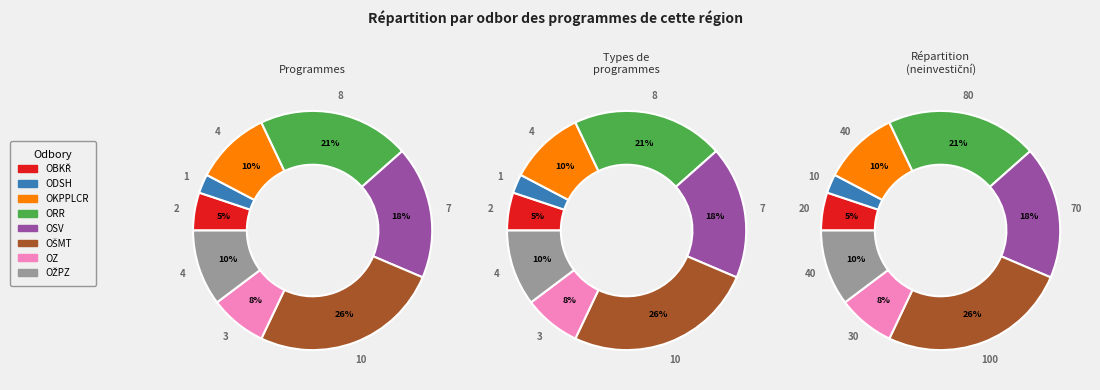

To the nearest percent, what percentage of the pie is OŠMT?

26%